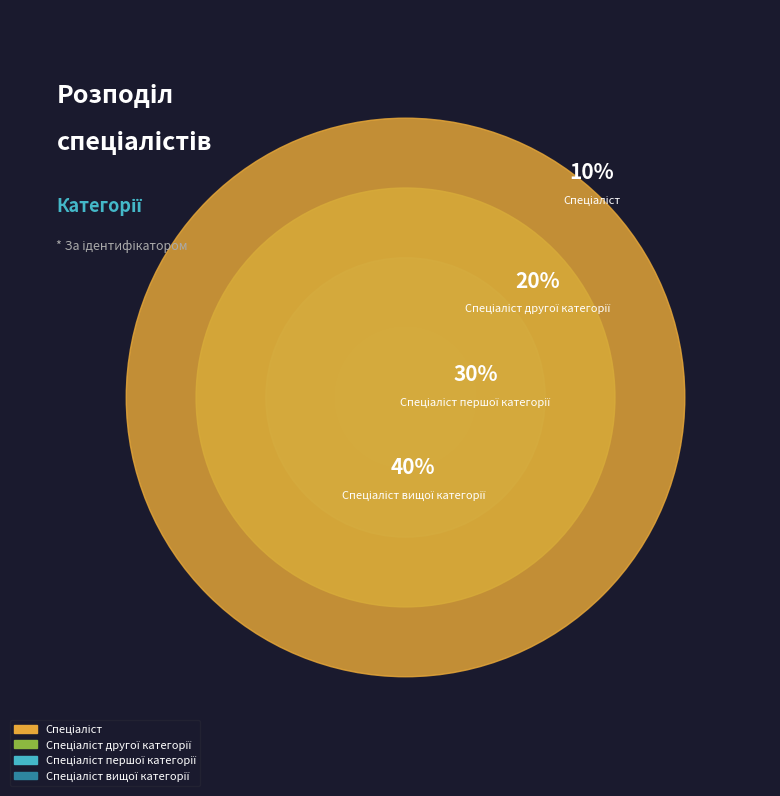

Is Спеціаліст вищої категорії the majority of the pie?

No